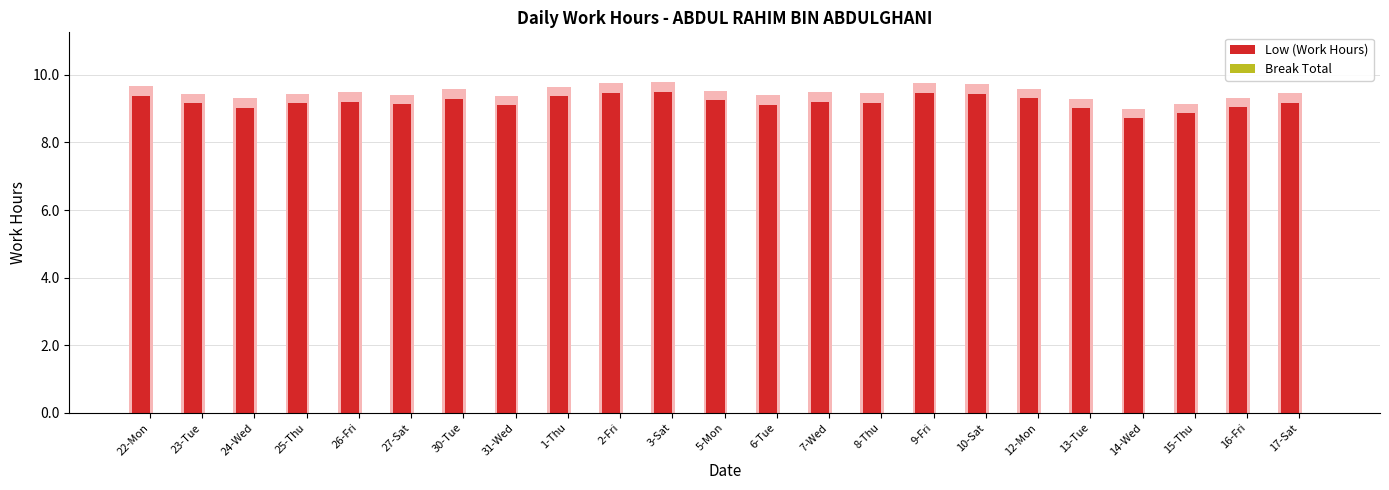

How many bars are there in total?

46